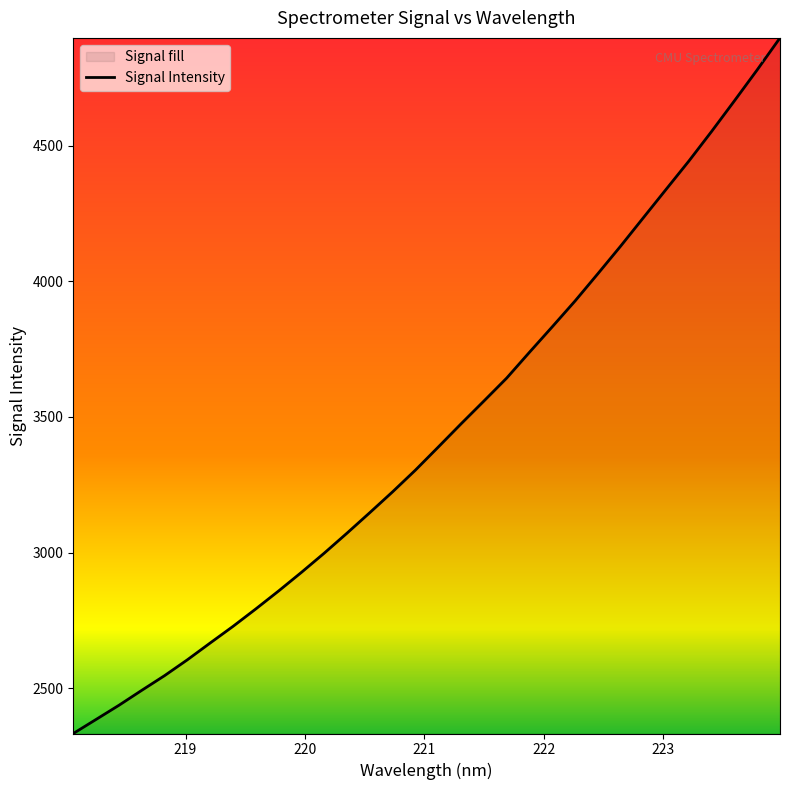

What is the greatest value displayed?

4897.3